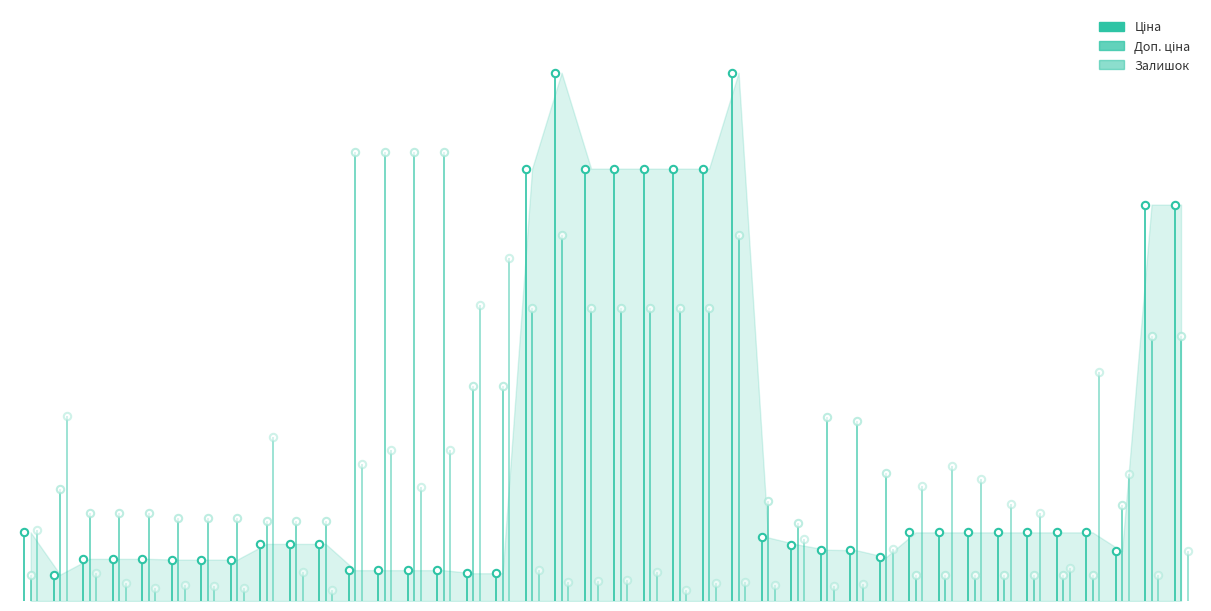

What are all the series names shown in the legend?

Ціна, Доп. ціна, Залишок